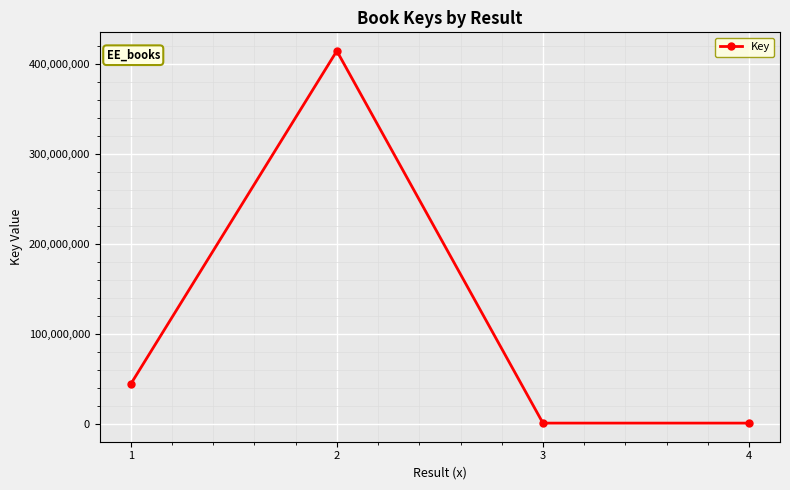

At which category does the data reach its first local peak?

2